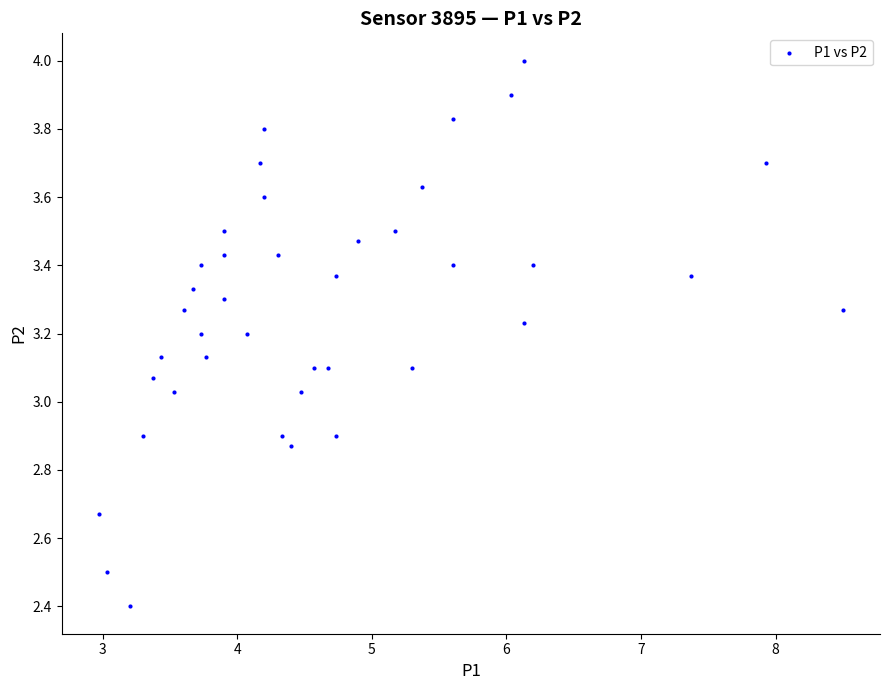

What is the range of Y values (max minus min)?

1.6